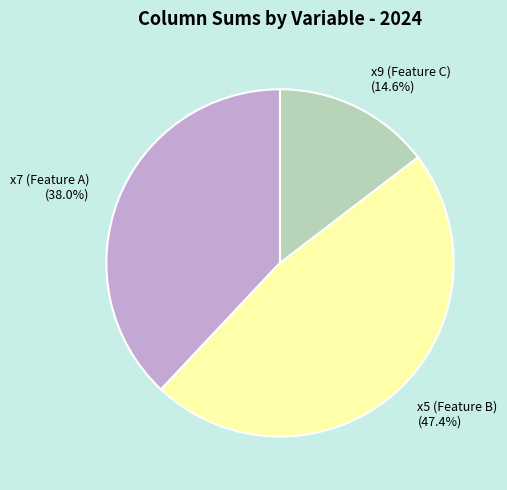

Is there a majority slice in this chart?

No